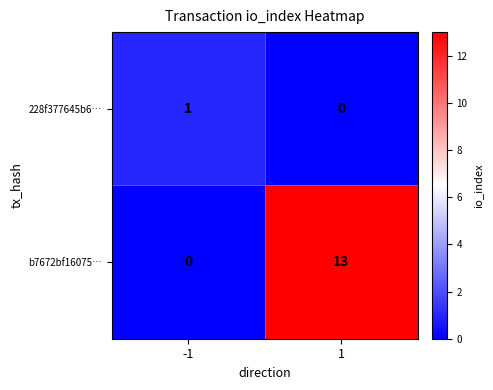

Between -1 and 1, which series saw the biggest shift?

b7672bf16075…